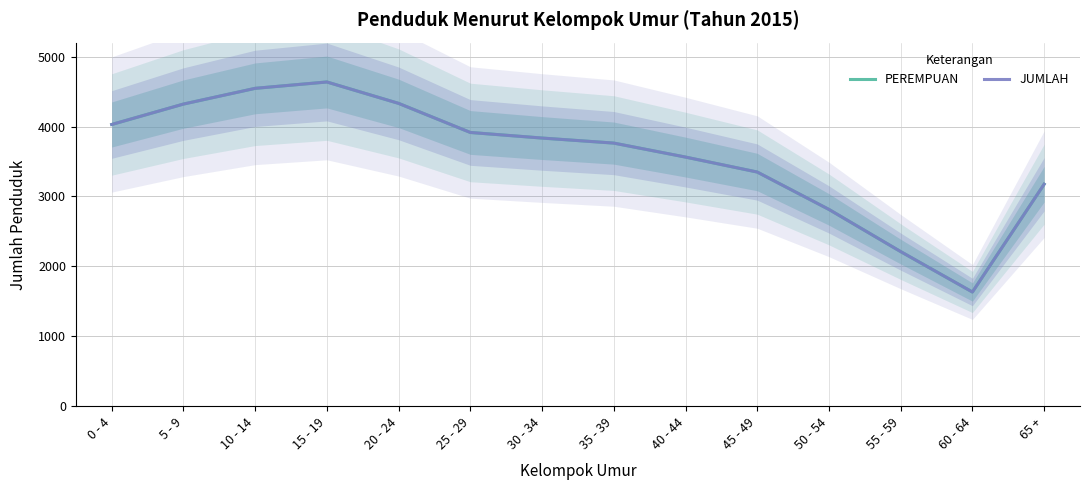

What is the sum of all PEREMPUAN values?

50122